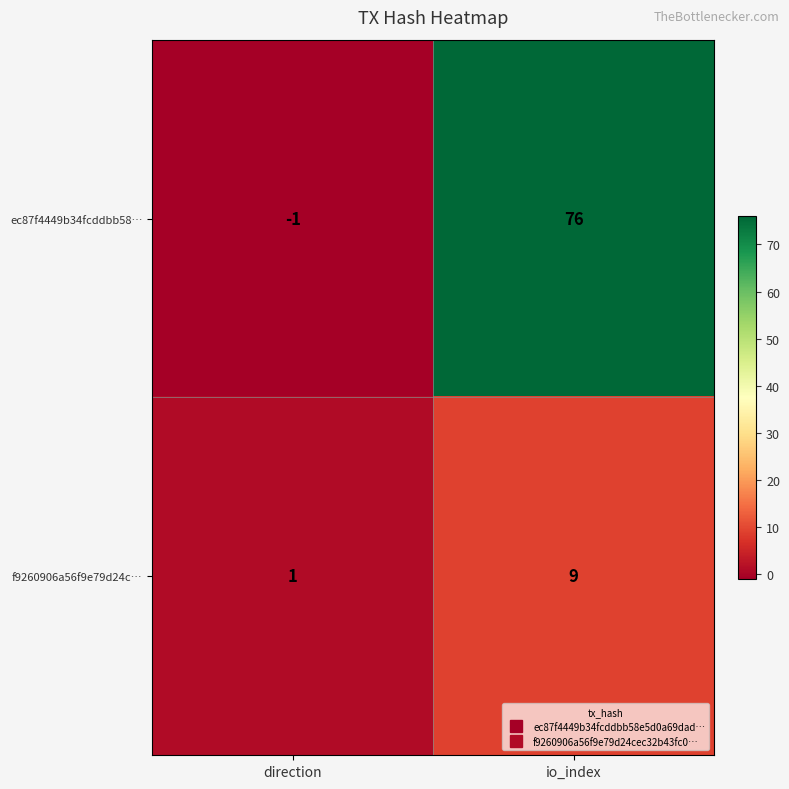

True or false: ec87f4449b34fcddbb58… has a value of 99 at io_index.

False